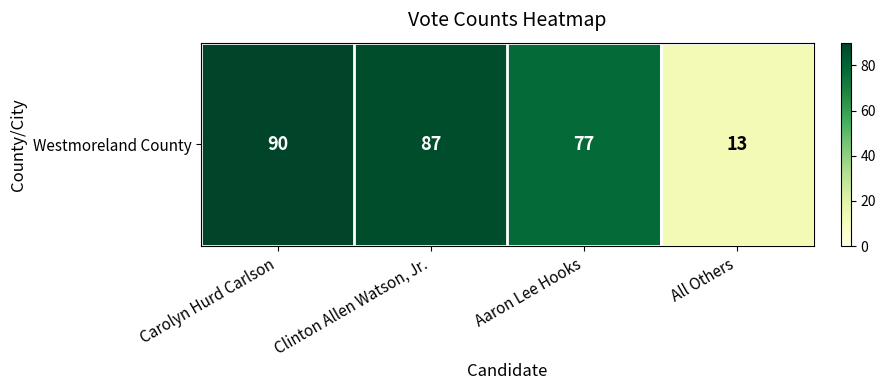

What is the average value?

67